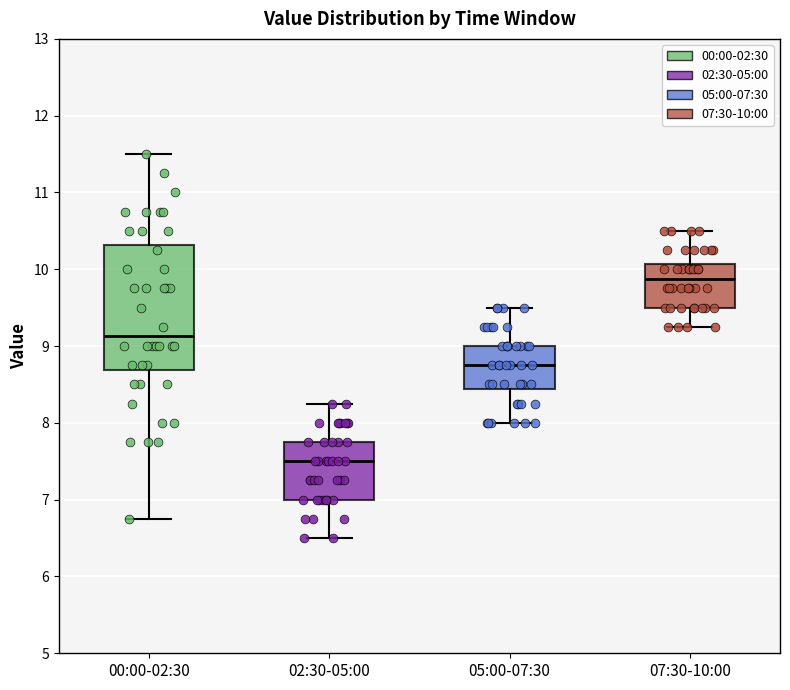

Reading left to right, read every box against the y-axis: the position of its median line, the range the box covers, and the ends of its whiskers. The values are not printed on the chart, so give them approximately, as read against the axis.

00:00-02:30: median 9.1, box 8.7 to 10.3, whiskers 6.8 to 11.5
02:30-05:00: median 7.5, box 7.0 to 7.8, whiskers 6.5 to 8.3
05:00-07:30: median 8.8, box 8.4 to 9.0, whiskers 8.0 to 9.5
07:30-10:00: median 9.9, box 9.5 to 10.1, whiskers 9.3 to 10.5